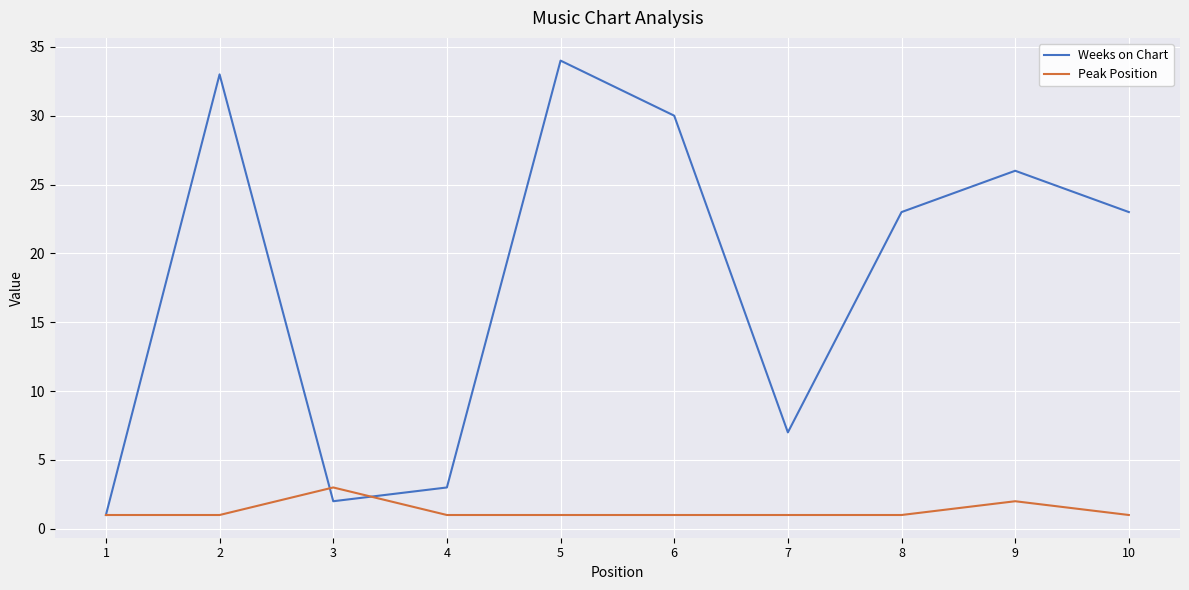

Does the chart have visible grid lines?

Yes